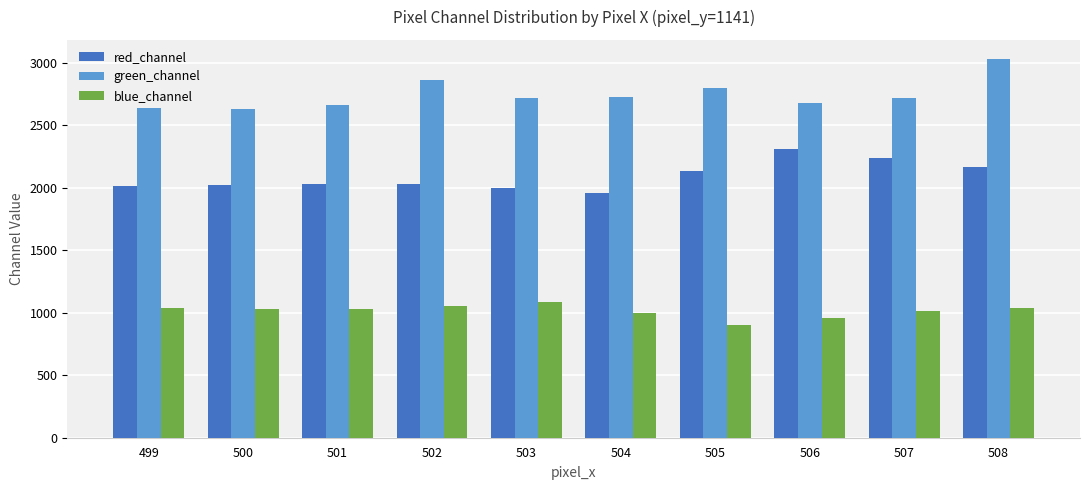

Rank the series at 508 from lowest to highest value.

blue_channel, red_channel, green_channel